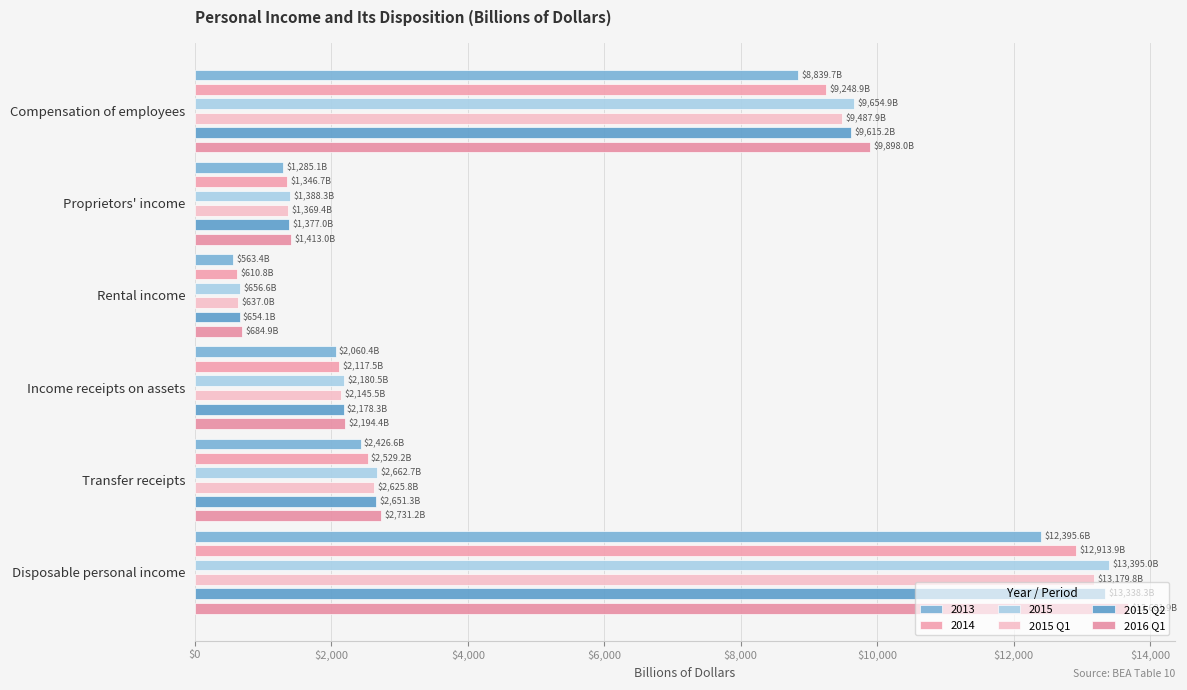

Which series has the widest spread of values?

2016 Q1